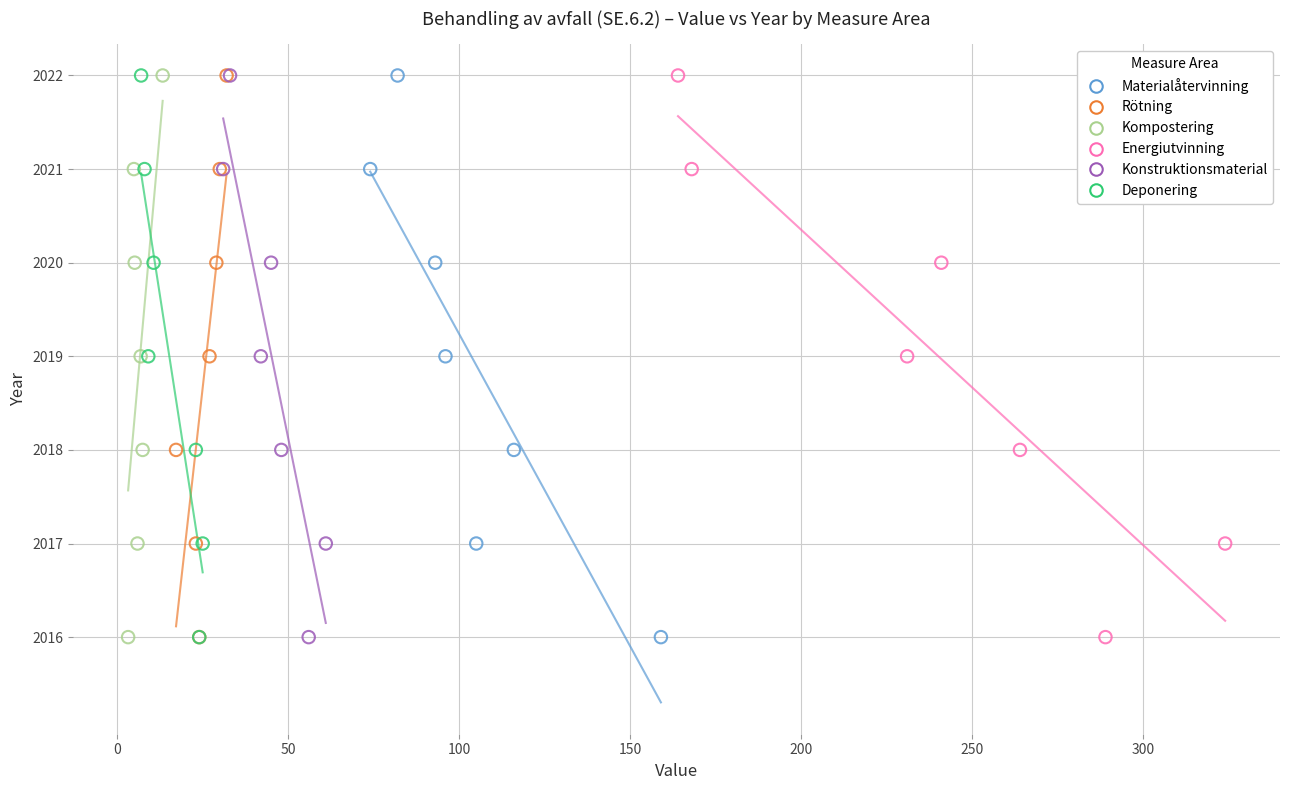

What are all the series names shown in the legend?

Materialåtervinning, Rötning, Kompostering, Energiutvinning, Konstruktionsmaterial, Deponering